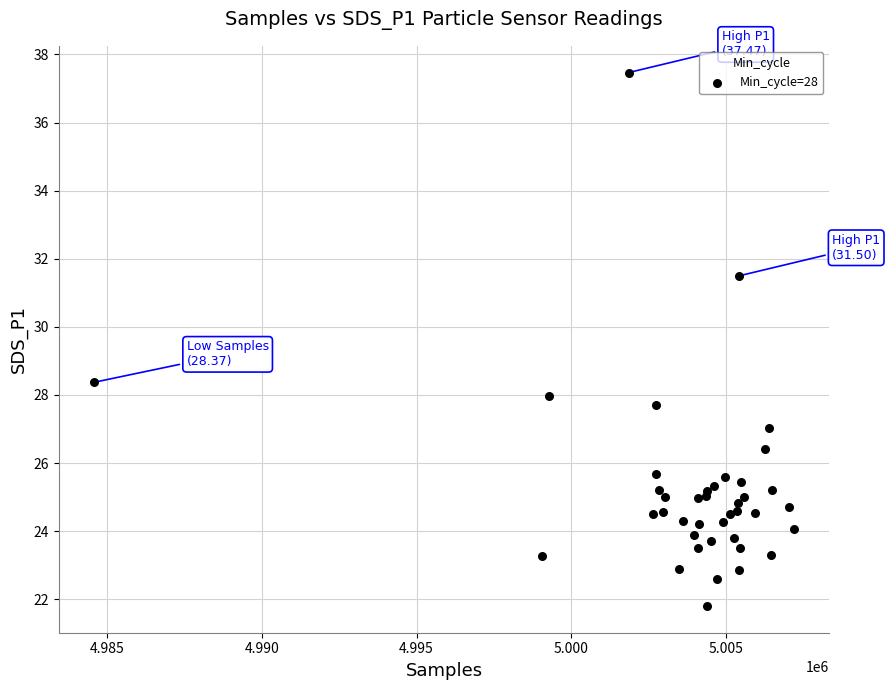

What Y value in the scatter plot is closest to 29?

28.4